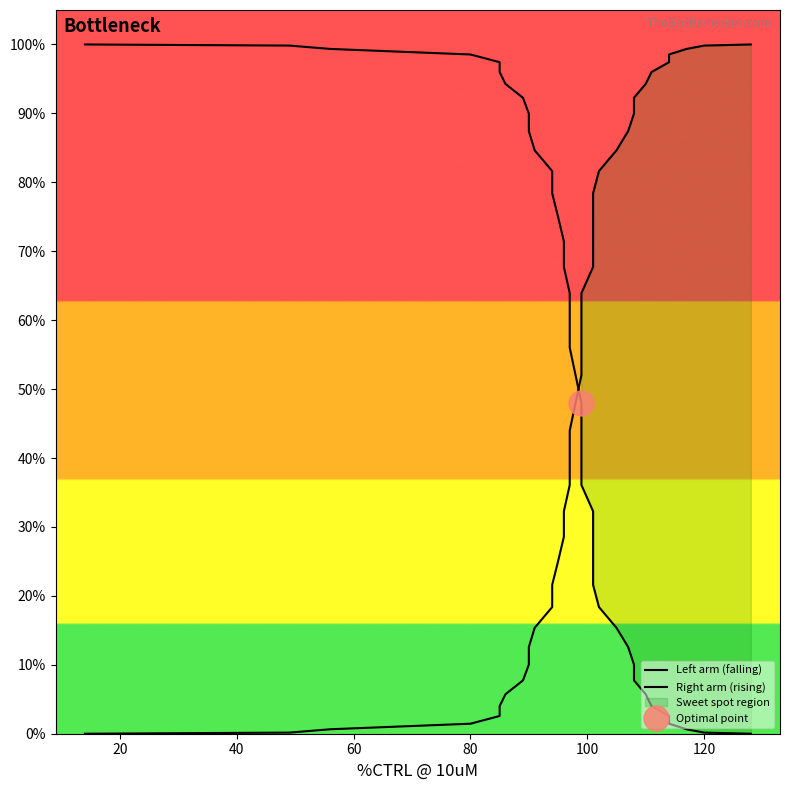

True or false: Right arm (rising) has a value of 0.0 at 40.

True